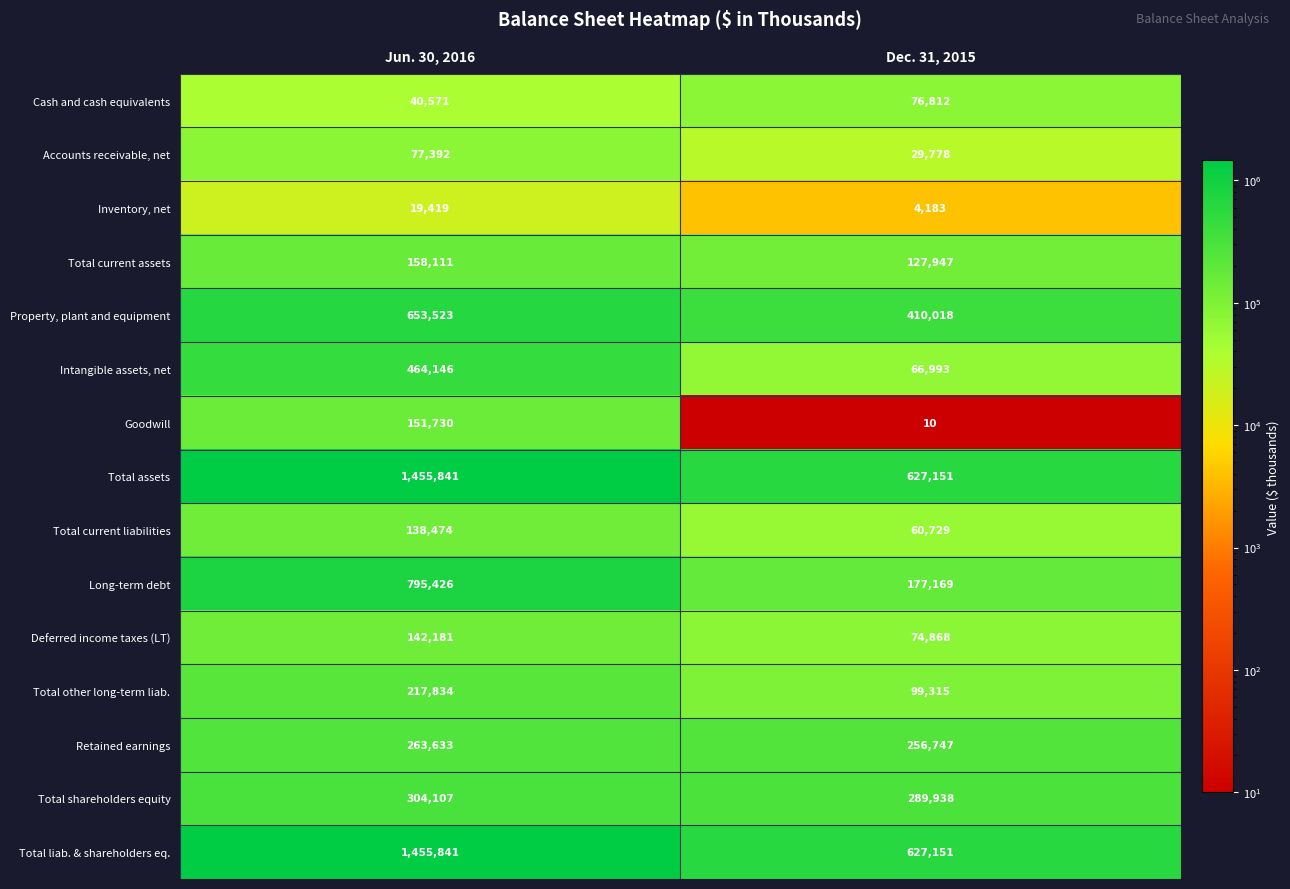

Is it true that Goodwill equals 151730 at Jun. 30, 2016?

True